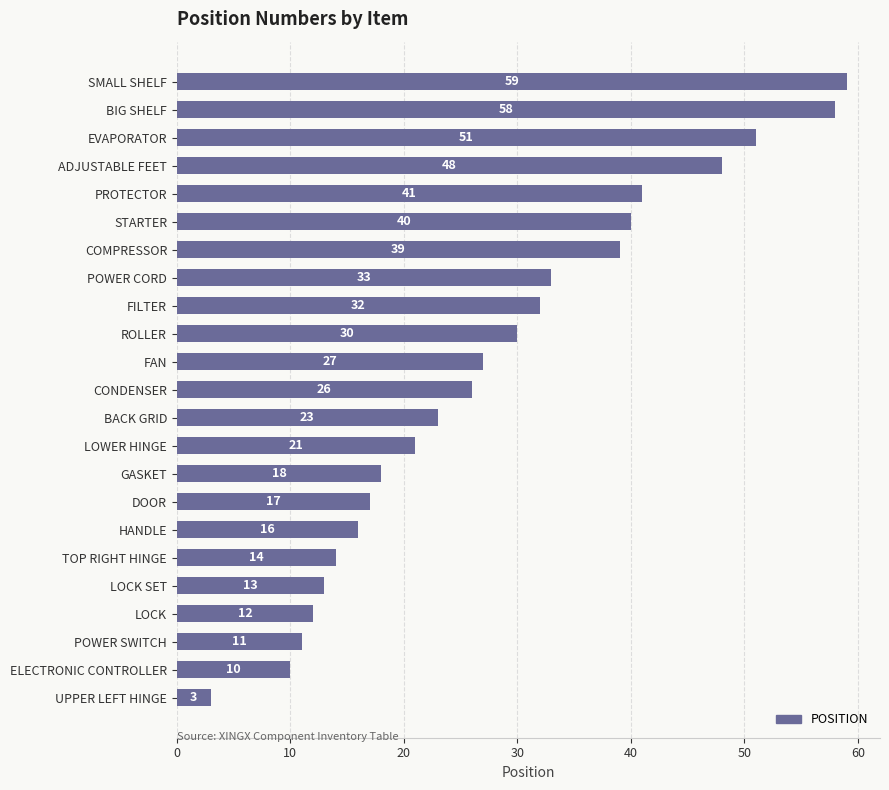

At which category does the chart reach its peak across all series?

SMALL SHELF